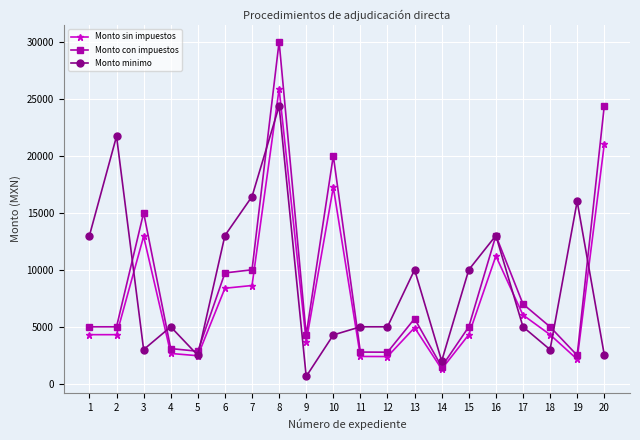

What is the difference between the highest and lowest values at 1?

8689.7